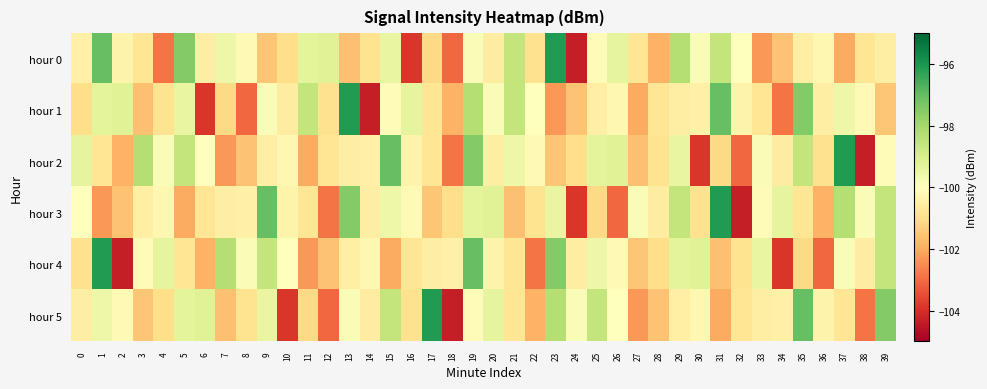

Reading left to right, extract all data points from this chart.

hour 0: 0=-100.4	1=-97.1	2=-100.4	3=-100.8	4=-102.9	5=-97.5	6=-100.5	7=-99.5	8=-100.2	9=-101.5	10=-101.0	11=-99.3	12=-99.2	13=-101.6	14=-100.9	15=-99.5	16=-103.9	17=-101.1	18=-103.1	19=-99.8	20=-100.5	21=-98.6	22=-100.9	23=-96.1	24=-104.3	25=-100.1	26=-99.4	27=-100.8	28=-101.9	29=-98.3	30=-99.9	31=-98.6	32=-100.0	33=-102.3	34=-101.6	35=-100.5	36=-100.3	37=-102.0	38=-100.8	39=-100.5
hour 1: 0=-101.0	1=-99.3	2=-99.2	3=-101.6	4=-100.9	5=-99.5	6=-103.9	7=-101.1	8=-103.1	9=-99.8	10=-100.5	11=-98.6	12=-100.9	13=-96.1	14=-104.3	15=-100.1	16=-99.4	17=-100.8	18=-101.9	19=-98.3	20=-99.9	21=-98.6	22=-100.0	23=-102.3	24=-101.6	25=-100.5	26=-100.3	27=-102.0	28=-100.8	29=-100.5	30=-100.4	31=-97.1	32=-100.4	33=-100.8	34=-102.9	35=-97.5	36=-100.5	37=-99.5	38=-100.2	39=-101.5
hour 2: 0=-99.4	1=-100.8	2=-101.9	3=-98.3	4=-99.9	5=-98.6	6=-100.0	7=-102.3	8=-101.6	9=-100.5	10=-100.3	11=-102.0	12=-100.8	13=-100.5	14=-100.4	15=-97.1	16=-100.4	17=-100.8	18=-102.9	19=-97.5	20=-100.5	21=-99.5	22=-100.2	23=-101.5	24=-101.0	25=-99.3	26=-99.2	27=-101.6	28=-100.9	29=-99.5	30=-103.9	31=-101.1	32=-103.1	33=-99.8	34=-100.5	35=-98.6	36=-100.9	37=-96.1	38=-104.3	39=-100.1
hour 3: 0=-100.0	1=-102.3	2=-101.6	3=-100.5	4=-100.3	5=-102.0	6=-100.8	7=-100.5	8=-100.4	9=-97.1	10=-100.4	11=-100.8	12=-102.9	13=-97.5	14=-100.5	15=-99.5	16=-100.2	17=-101.5	18=-101.0	19=-99.3	20=-99.2	21=-101.6	22=-100.9	23=-99.5	24=-103.9	25=-101.1	26=-103.1	27=-99.8	28=-100.5	29=-98.6	30=-100.9	31=-96.1	32=-104.3	33=-100.1	34=-99.4	35=-100.8	36=-101.9	37=-98.3	38=-99.9	39=-98.6
hour 4: 0=-100.9	1=-96.1	2=-104.3	3=-100.1	4=-99.4	5=-100.8	6=-101.9	7=-98.3	8=-99.9	9=-98.6	10=-100.0	11=-102.3	12=-101.6	13=-100.5	14=-100.3	15=-102.0	16=-100.8	17=-100.5	18=-100.4	19=-97.1	20=-100.4	21=-100.8	22=-102.9	23=-97.5	24=-100.5	25=-99.5	26=-100.2	27=-101.5	28=-101.0	29=-99.3	30=-99.2	31=-101.6	32=-100.9	33=-99.5	34=-103.9	35=-101.1	36=-103.1	37=-99.8	38=-100.5	39=-98.6
hour 5: 0=-100.5	1=-99.5	2=-100.2	3=-101.5	4=-101.0	5=-99.3	6=-99.2	7=-101.6	8=-100.9	9=-99.5	10=-103.9	11=-101.1	12=-103.1	13=-99.8	14=-100.5	15=-98.6	16=-100.9	17=-96.1	18=-104.3	19=-100.1	20=-99.4	21=-100.8	22=-101.9	23=-98.3	24=-99.9	25=-98.6	26=-100.0	27=-102.3	28=-101.6	29=-100.5	30=-100.3	31=-102.0	32=-100.8	33=-100.5	34=-100.4	35=-97.1	36=-100.4	37=-100.8	38=-102.9	39=-97.5